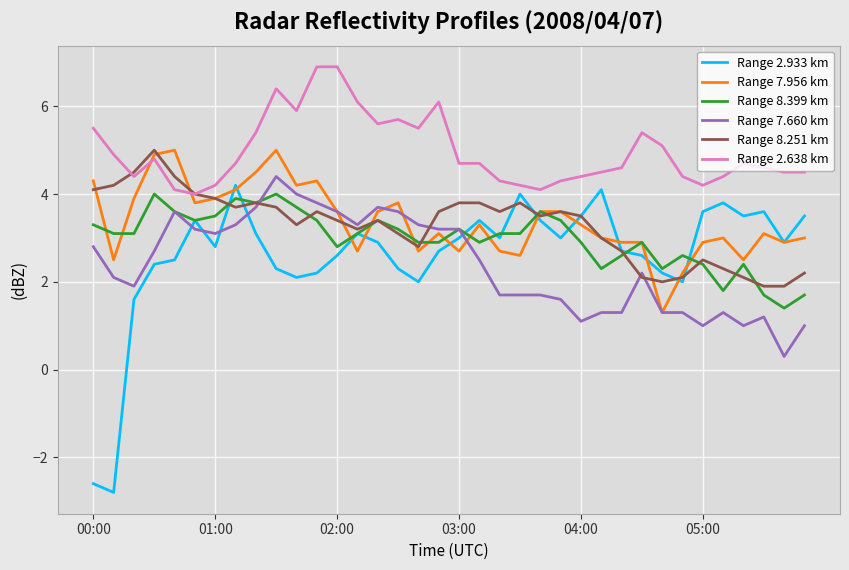

Which series has the largest range (max minus min)?

Range 2.933 km